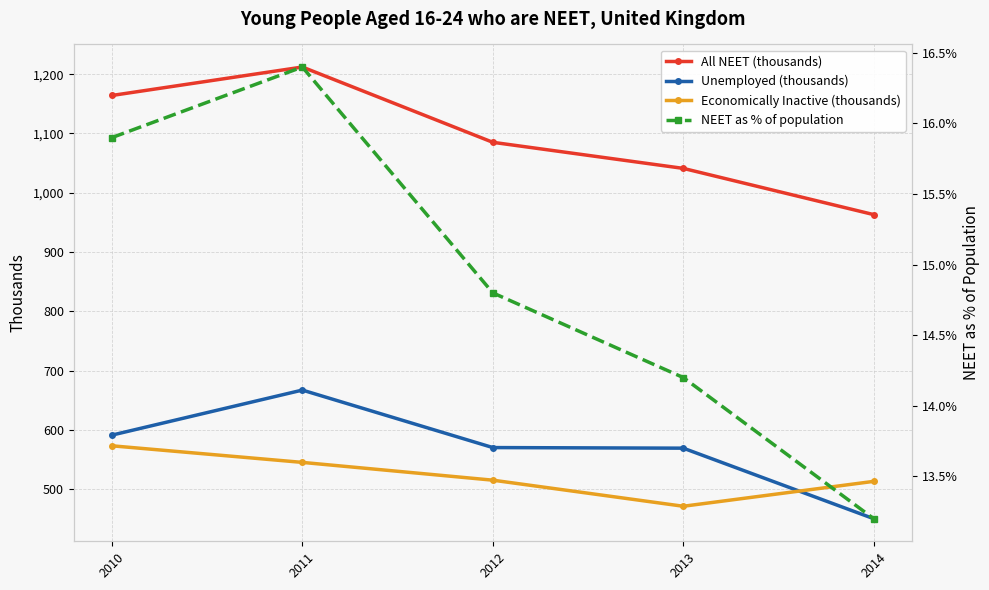

What is the difference between the second highest and second lowest values in the Economically Inactive (thousands) series?

32